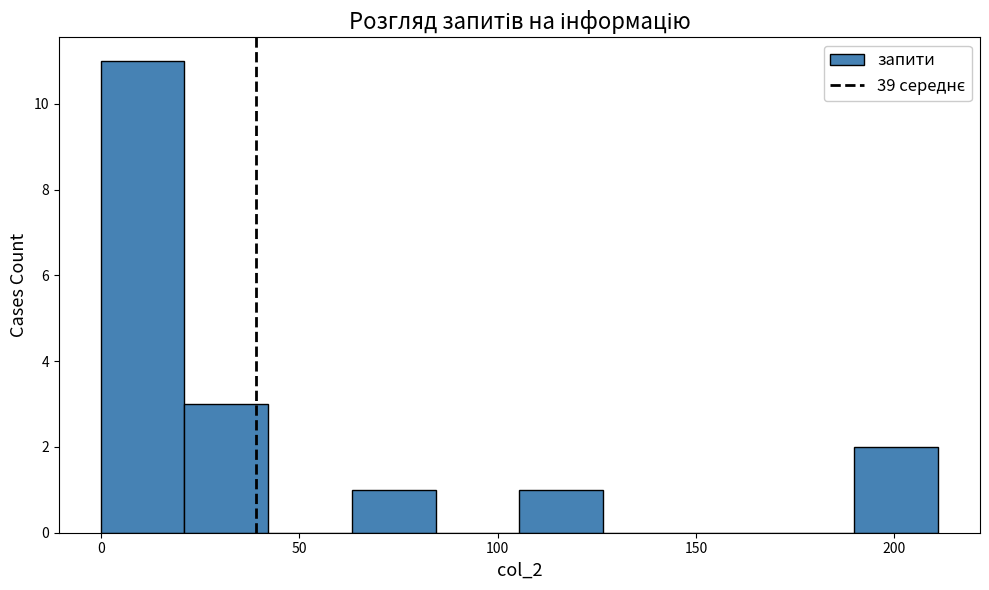

What is the height of the bar covering 105 to 125 on the x-axis? Neither the bar edges nor the heights are printed on the chart, so give them approximately, as read against the axes.

1